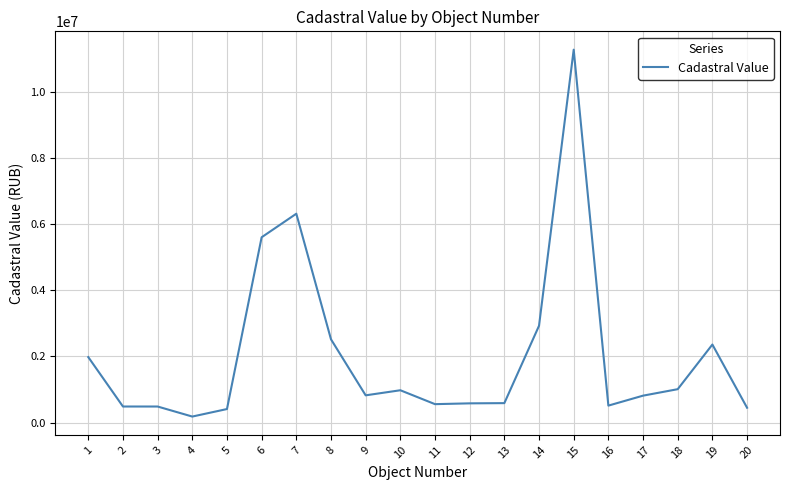

The value at 11 is 555508.9. True or false?

True